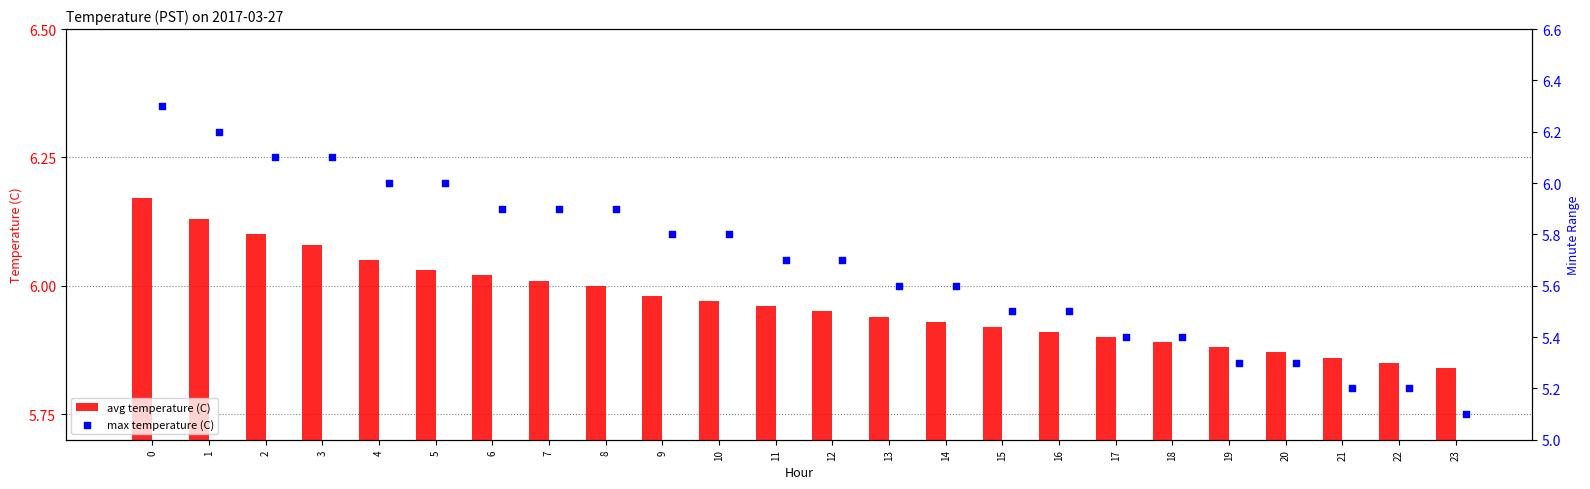

Which series contains the highest Y value?

max temperature (C)